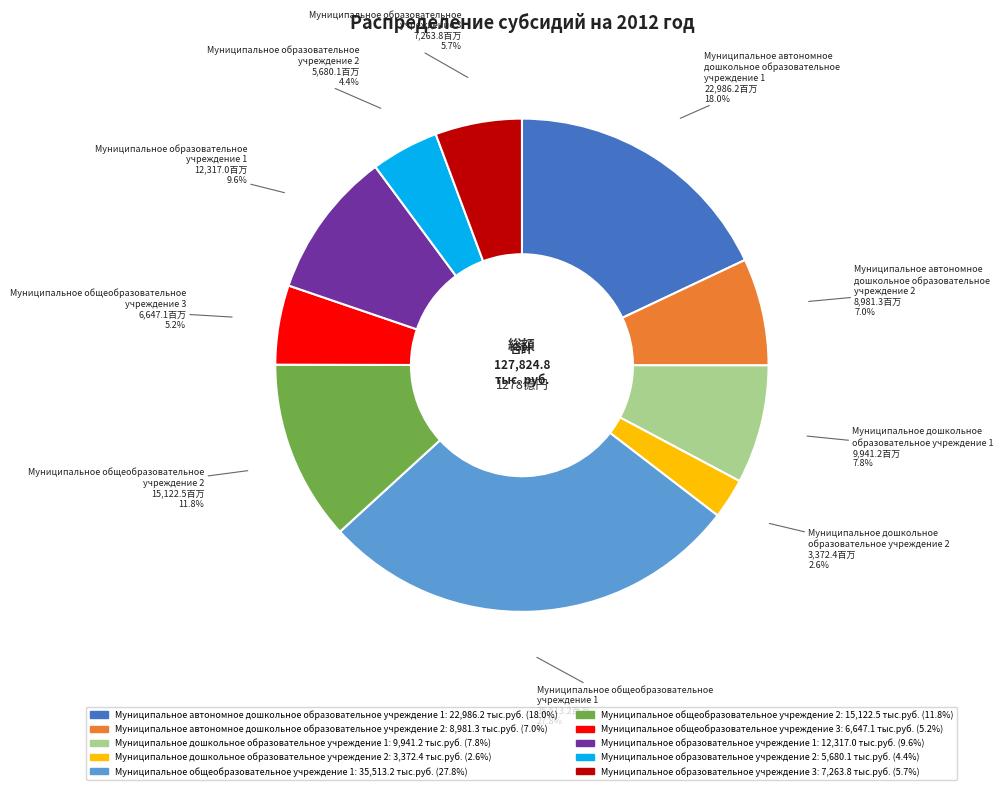

Does any single category account for the majority?

No